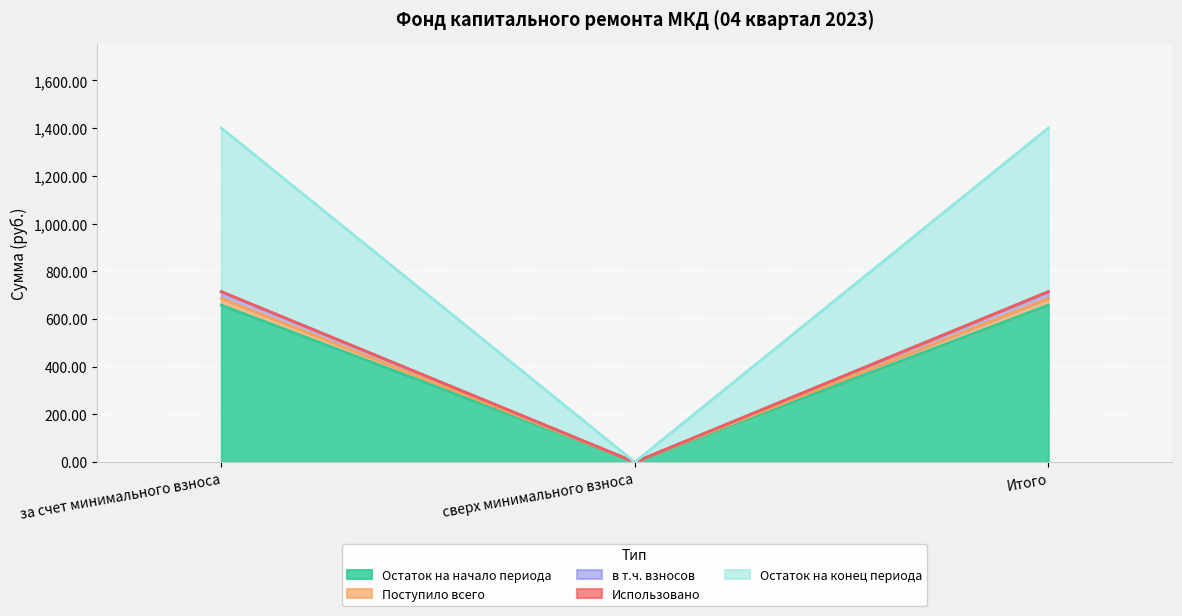

Which category has the lowest value in the Остаток на начало периода series?

сверх минимального взноса